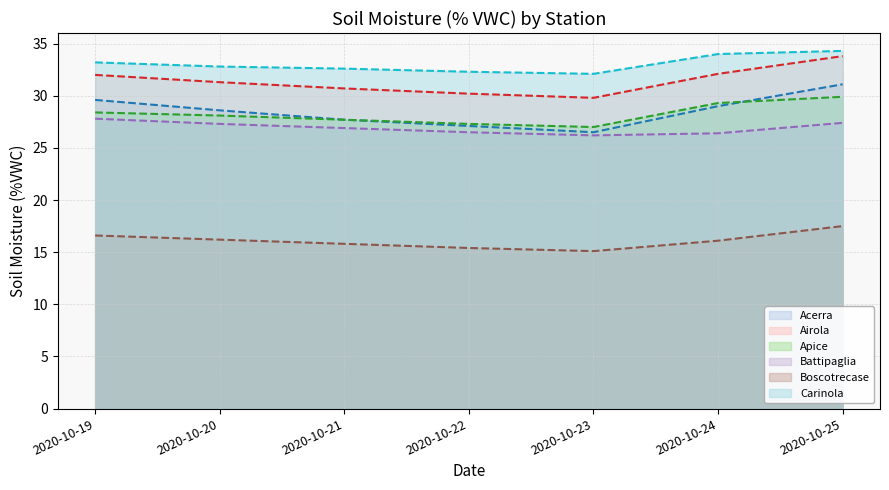

What is the value of the Airola point at the 1st from the left?

32.0